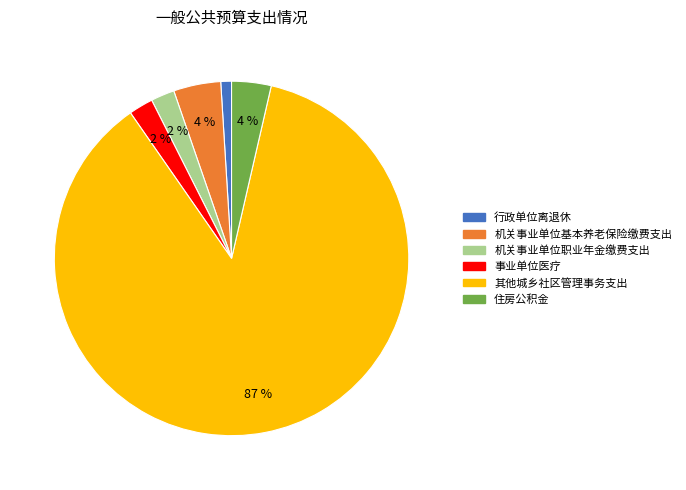

To the nearest percent, what percentage of the pie is 其他城乡社区管理事务支出?

87%